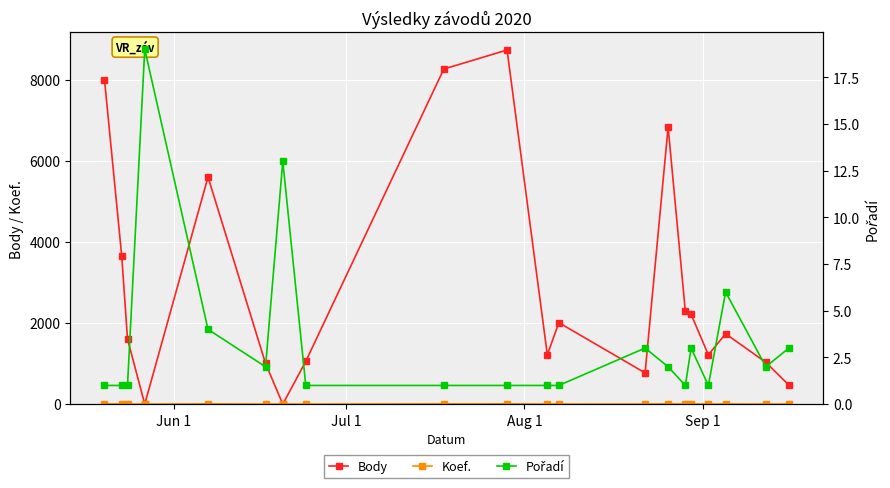

How many positive values does the Body series have?

18